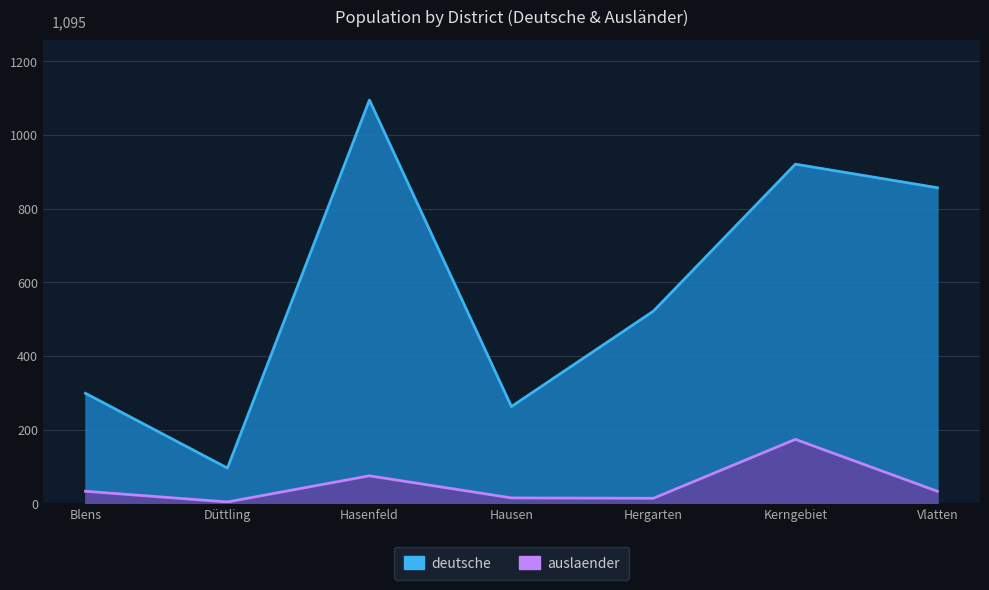

Rank the series by their maximum value, from lowest to highest.

auslaender, deutsche